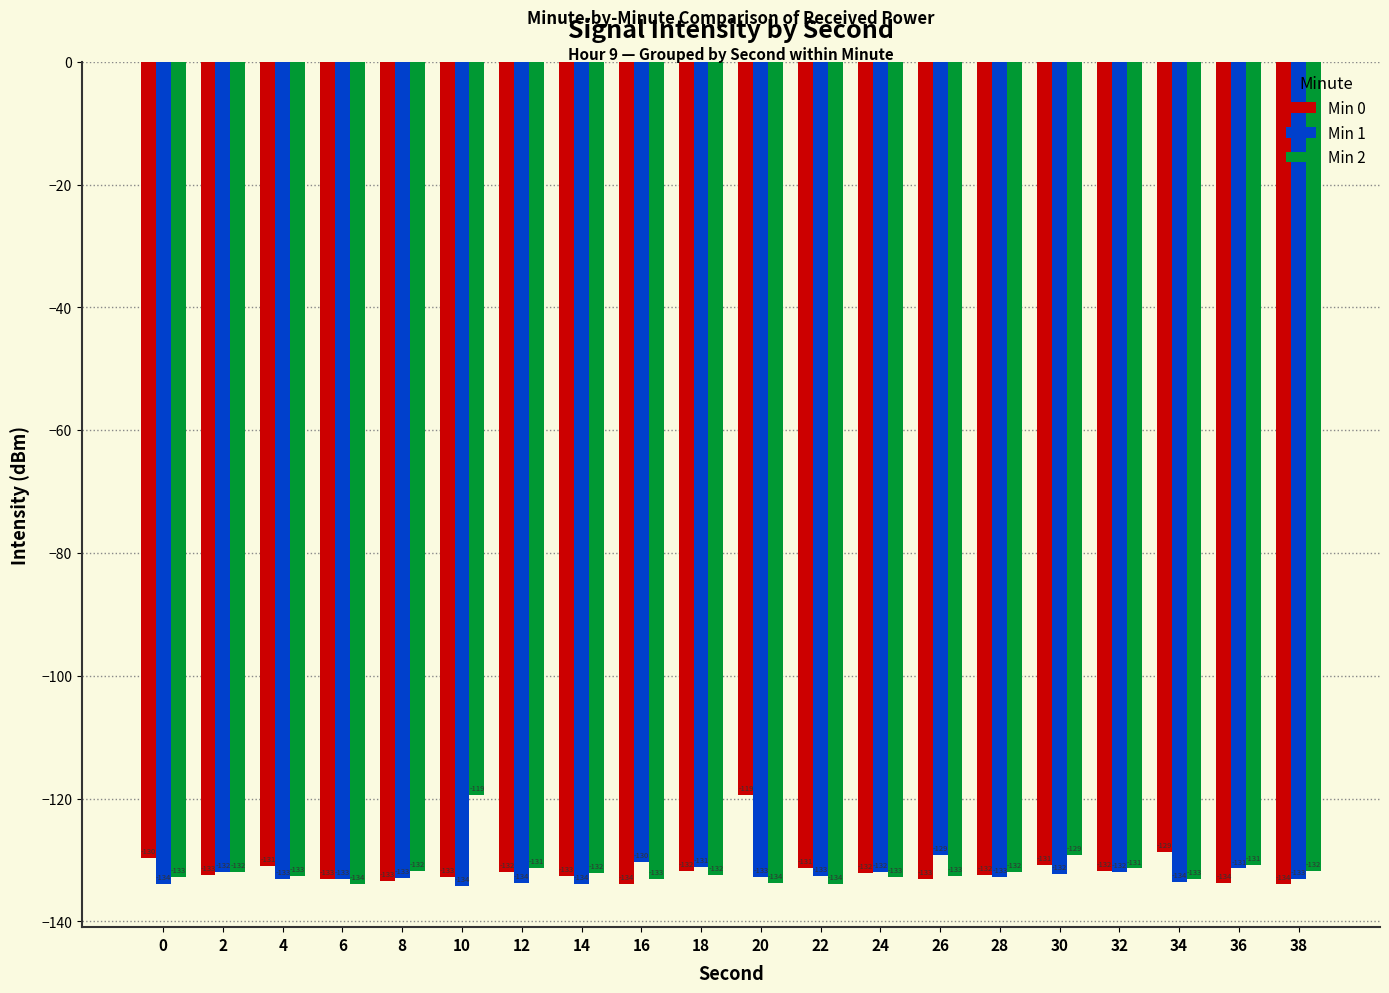

What are all the series names shown in the legend?

Min 0, Min 1, Min 2